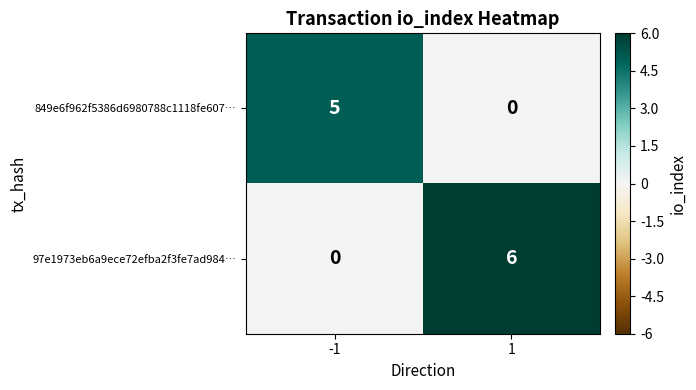

The value of 849e6f962f5386d6980788c1118fe607… at 1 is 0. True or false?

True